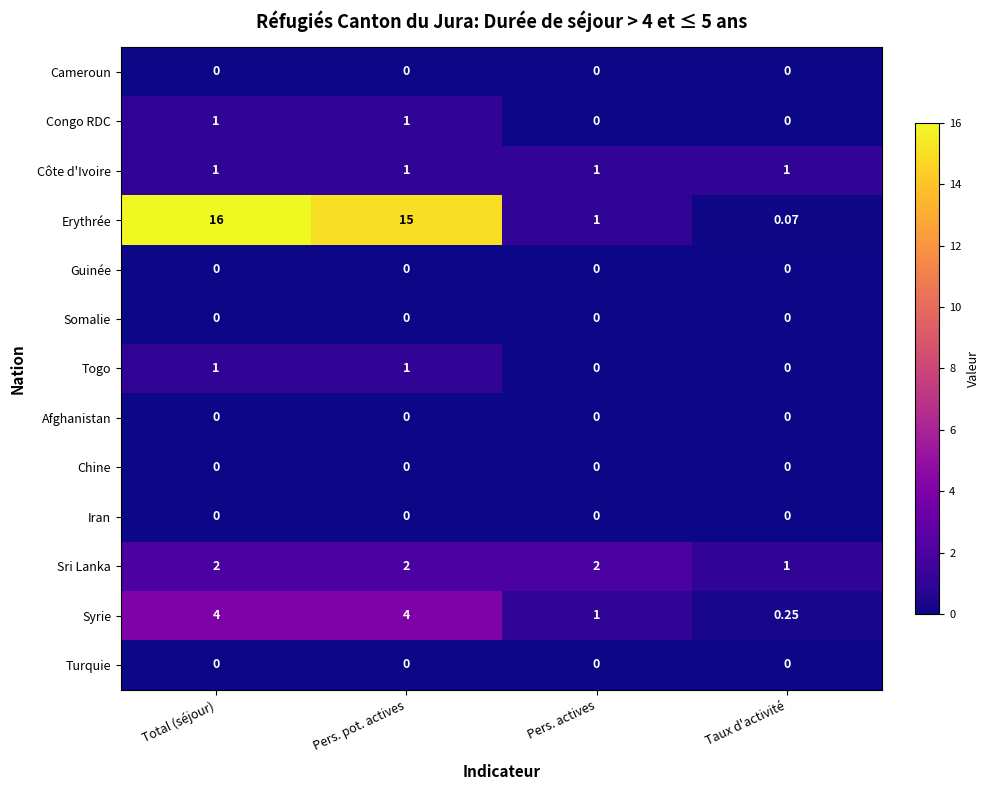

Which series changed the most between Pers. pot. actives and Taux d'activité?

Erythrée